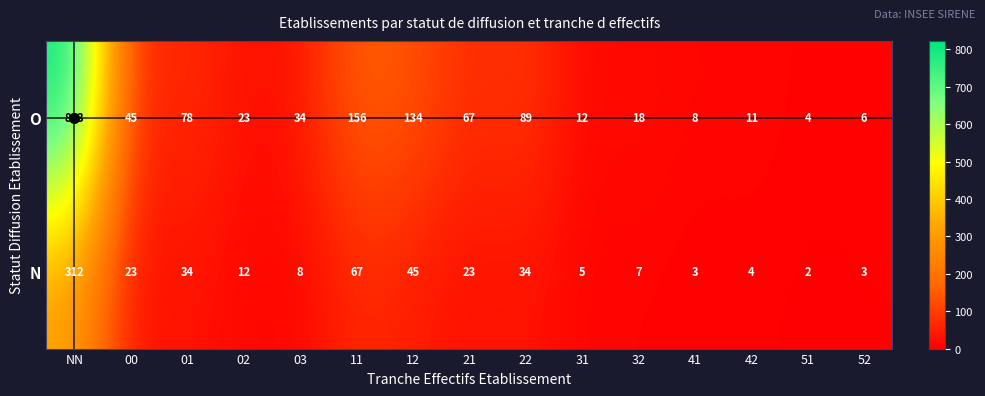

List the series in order of their overall mean, highest first.

O, N